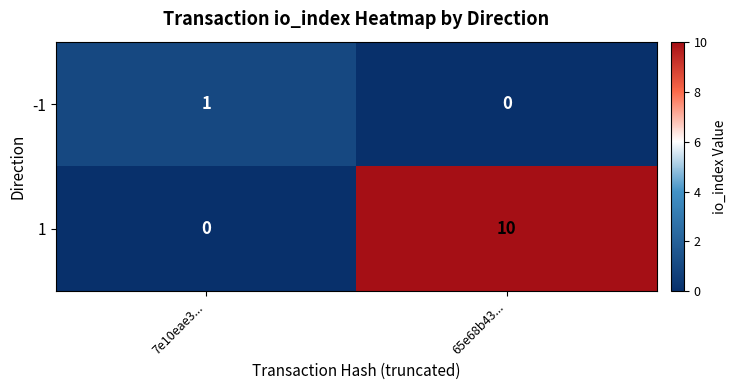

What is the sum of all 1 values?

10